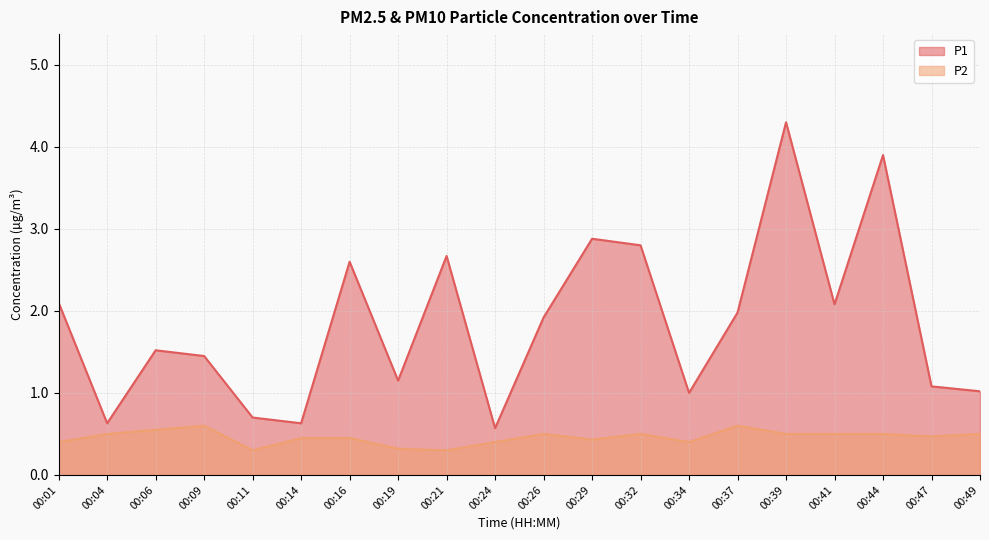

What are all the series names shown in the legend?

P1, P2